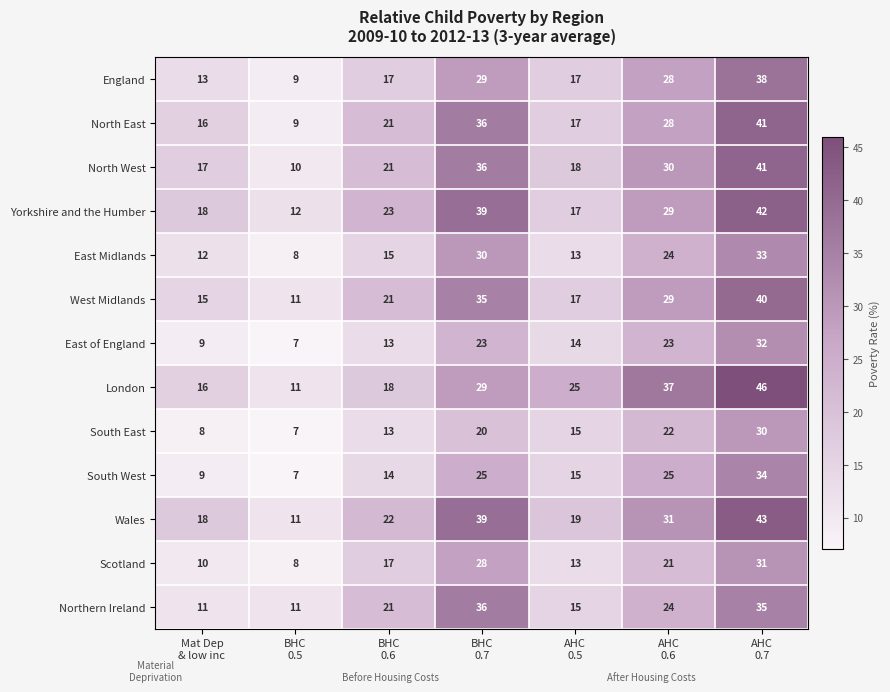

Which label corresponds to the largest value in the chart?

AHC
0.7